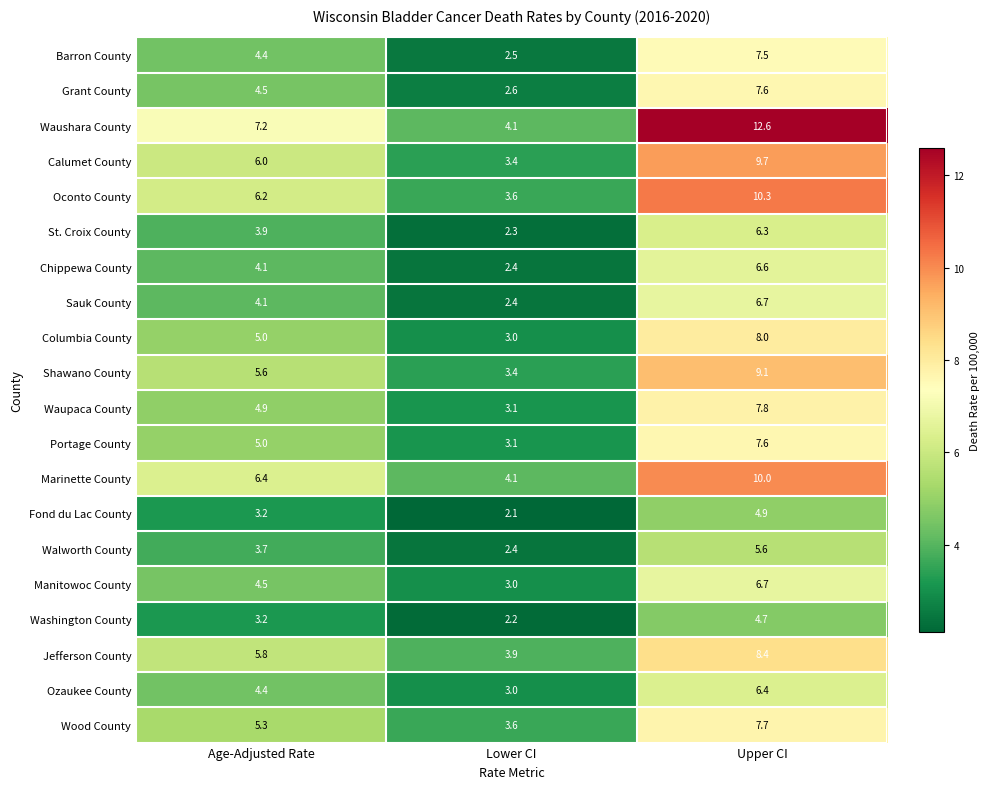

Which series has the largest total across all categories?

Waushara County